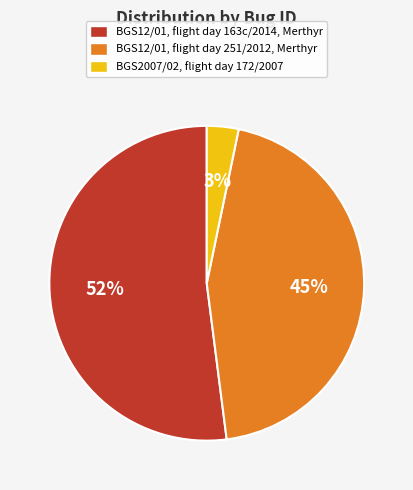

Which category has the smallest portion of the pie?

BGS2007/02, flight day 172/2007